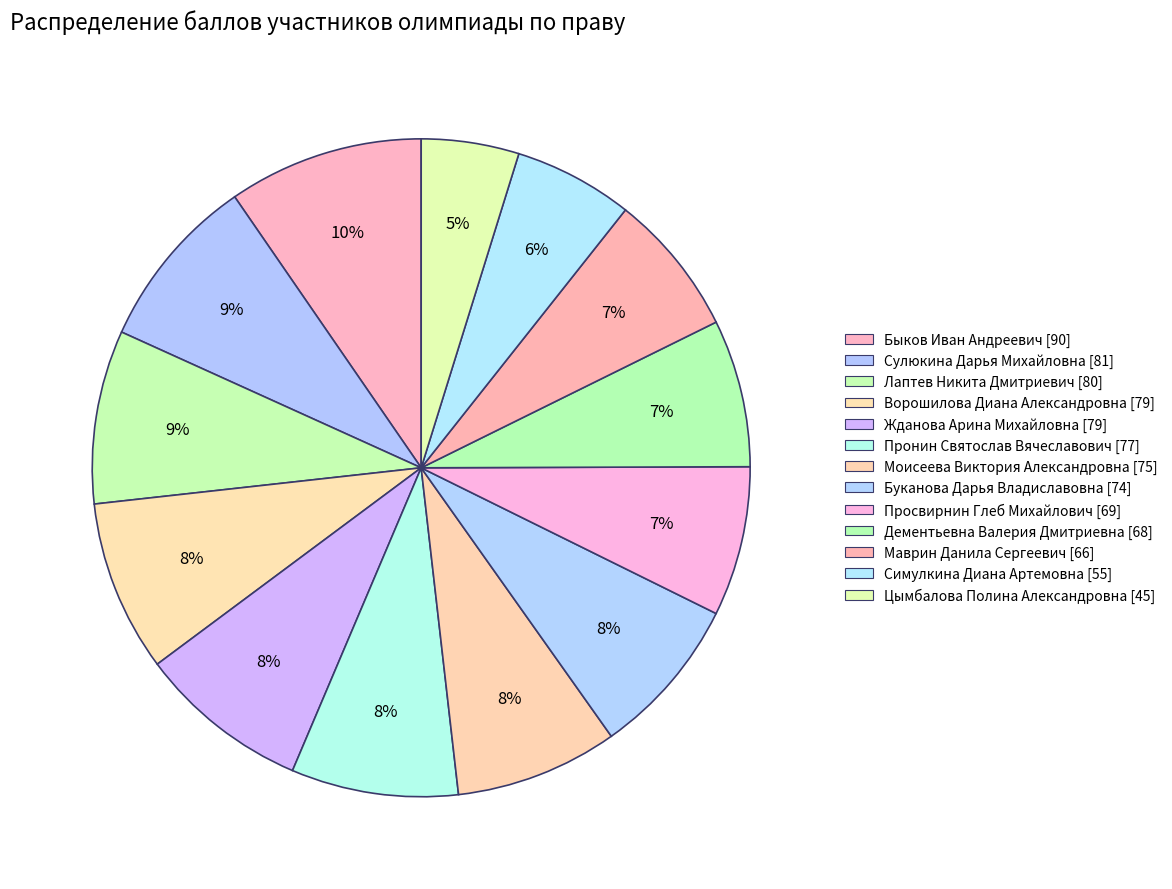

Count the number of slices in the pie.

13